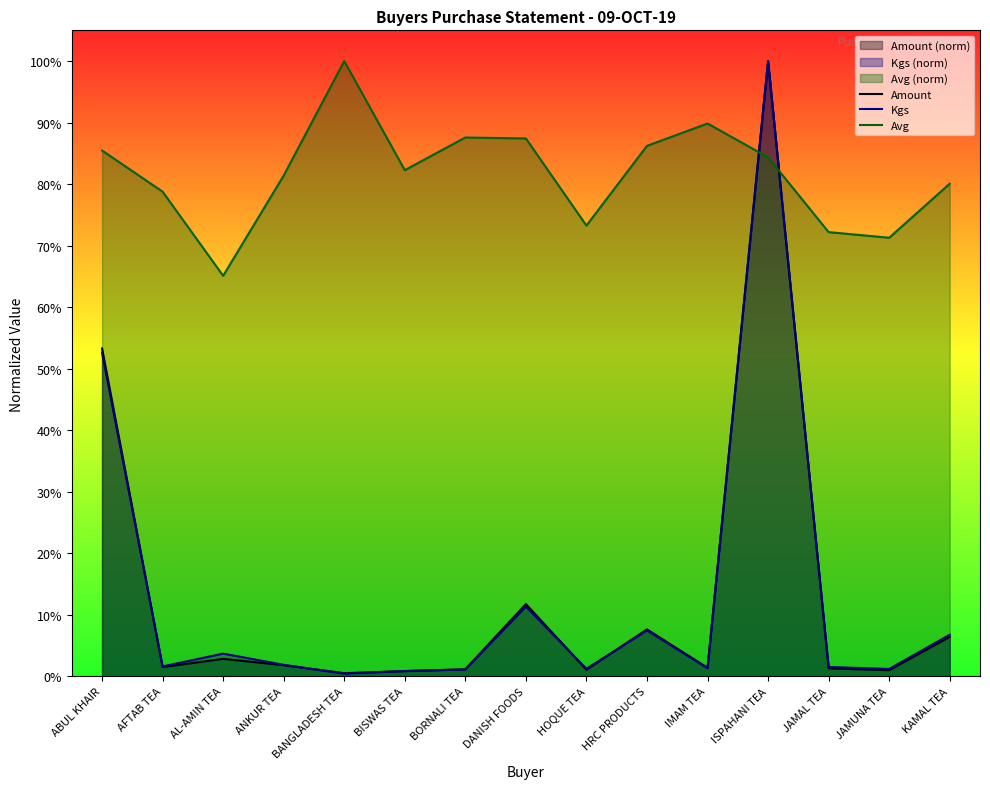

How many distinct data groups are displayed?

3